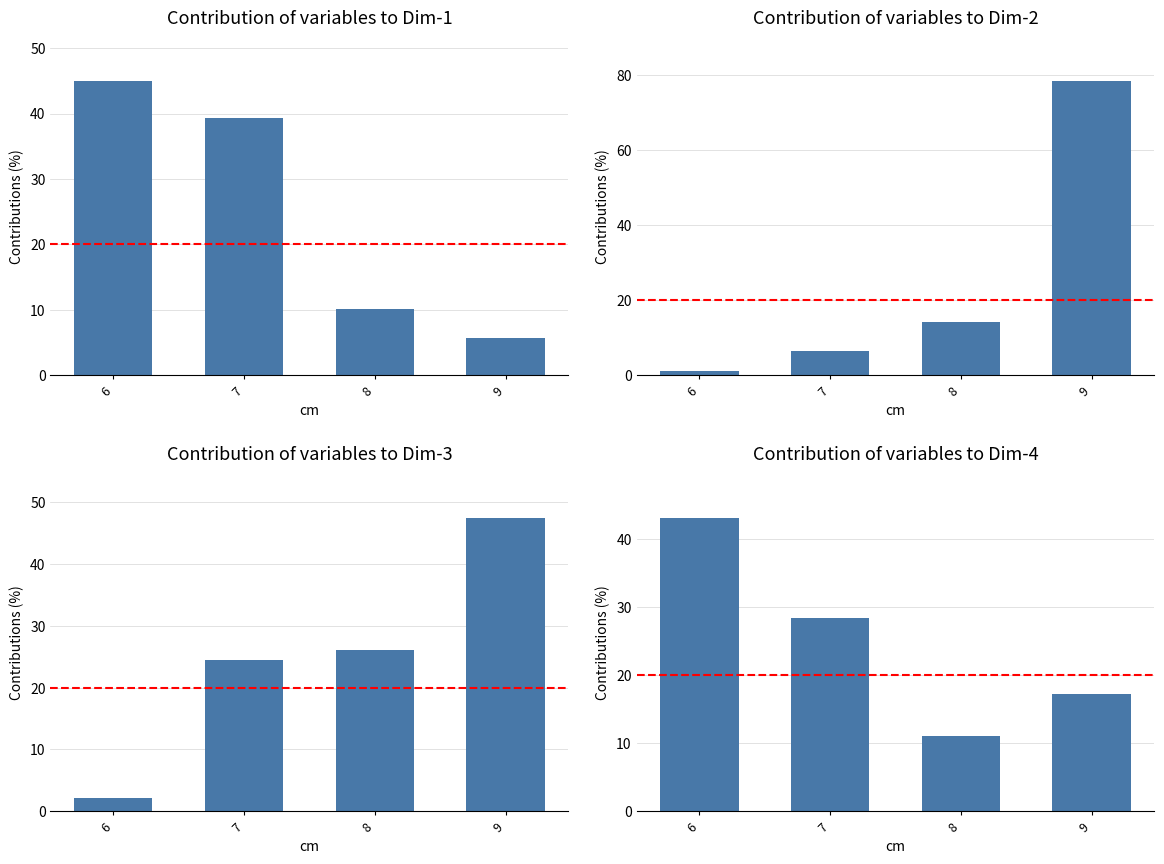

Between 6 and 9, which is larger?

6